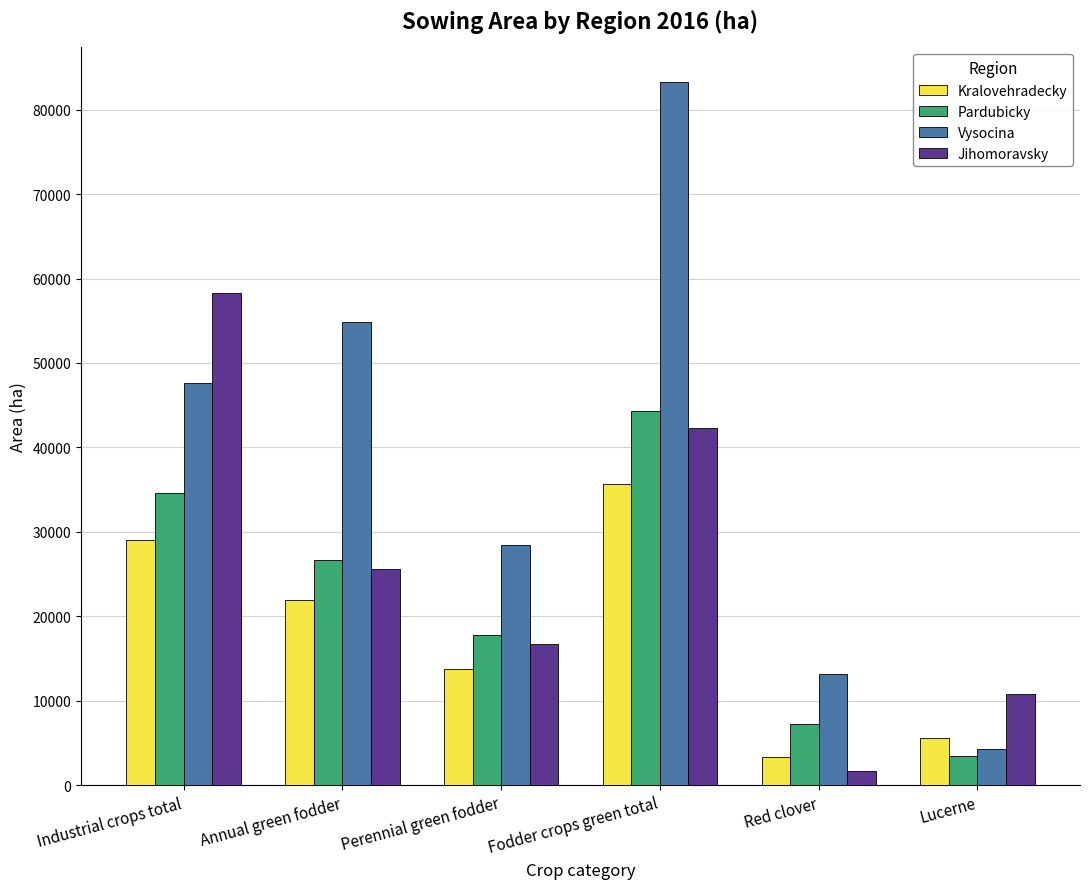

What is the sum of all Pardubicky values?

133952.7